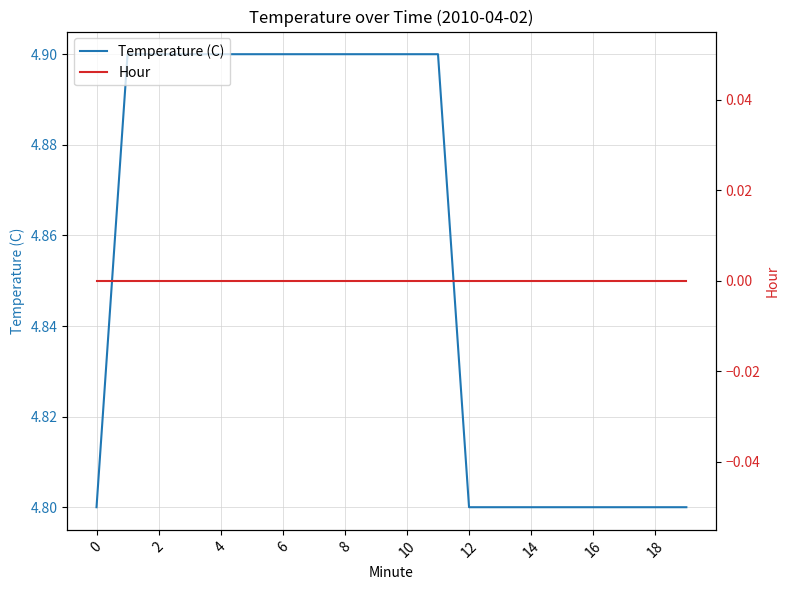

True or false: Temperature (C) and Hour intersect in this chart.

False